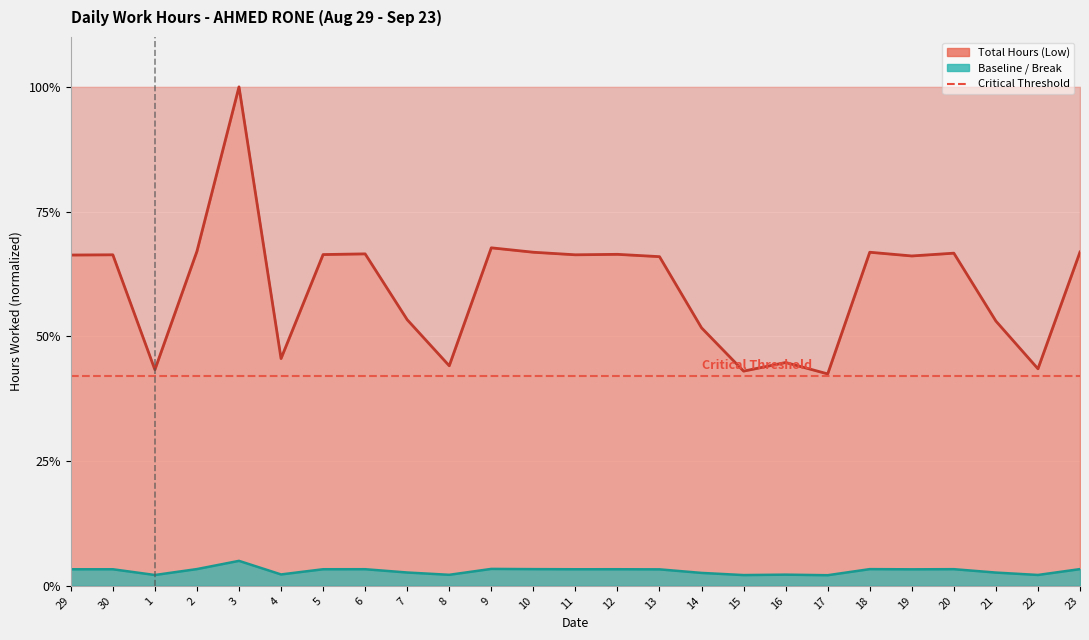

Reading right to left, extract all data points from this chart.

Work Hours Line: 66.9	43.5	53.1	66.7	66.1	66.9	42.5	44.8	43.0	51.7	66.0	66.4	66.3	66.9	67.7	44.1	53.3	66.5	66.4	45.5	100.0	67.0	43.3	66.3	66.3
Cubusan Reference: 3.3	2.2	2.7	3.3	3.3	3.3	2.1	2.2	2.2	2.6	3.3	3.3	3.3	3.3	3.4	2.2	2.7	3.3	3.3	2.3	5.0	3.4	2.2	3.3	3.3